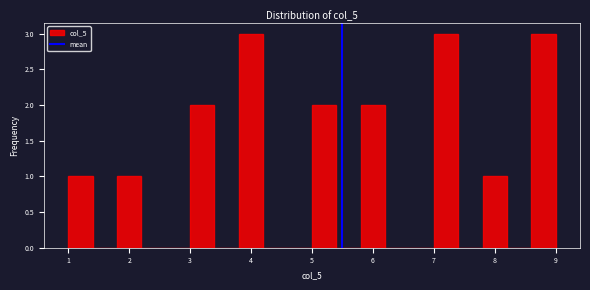

Reading left to right, list every bar in this chart as the range it spans on the x-axis followed by its height. The values are not printed on the chart, so give them approximately, as read against the axis.

1.0 to 1.4: 1
1.4 to 1.8: 0
1.8 to 2.2: 1
2.2 to 2.6: 0
2.6 to 3.0: 0
3.0 to 3.4: 2
3.4 to 3.8: 0
3.8 to 4.2: 3
4.2 to 4.6: 0
4.6 to 5.0: 0
5.0 to 5.4: 2
5.4 to 5.8: 0
5.8 to 6.2: 2
6.2 to 6.6: 0
6.6 to 7.0: 0
7.0 to 7.4: 3
7.4 to 7.8: 0
7.8 to 8.2: 1
8.2 to 8.6: 0
8.6 to 9.0: 3